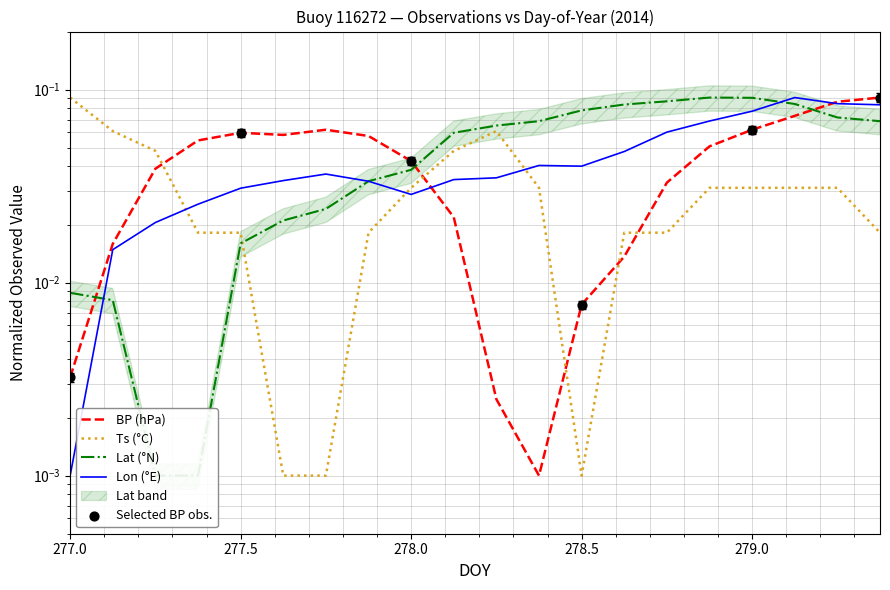

Which series contains the highest Y value?

BP